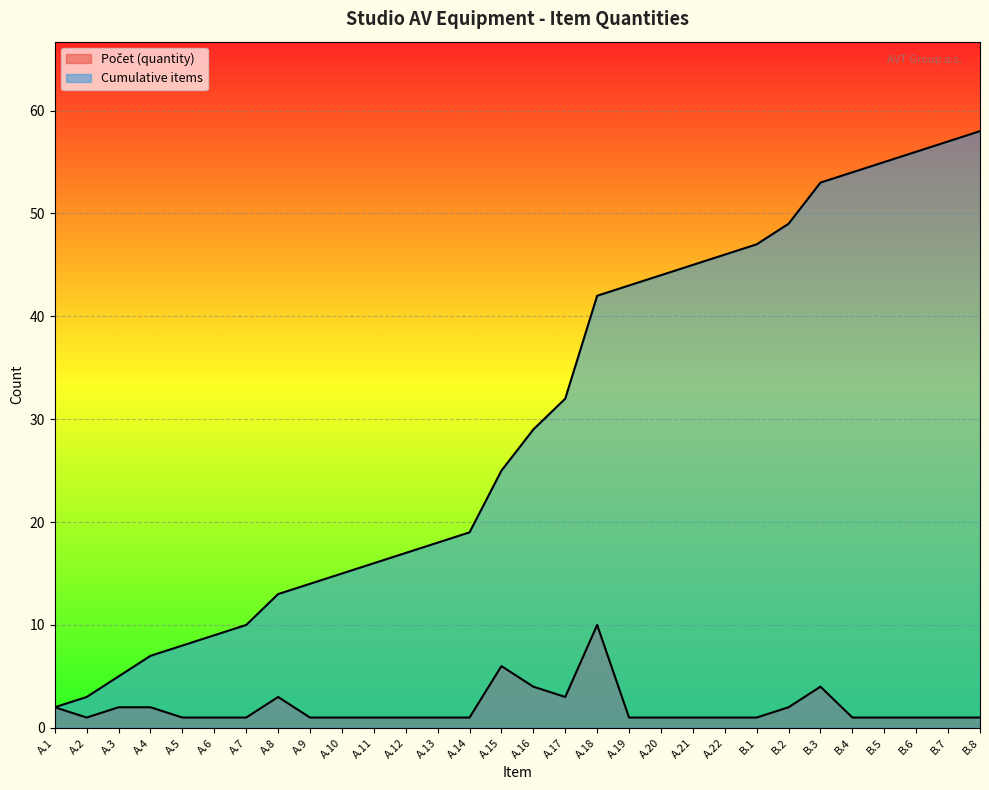

What is the label of the 5th point from the left?

A.5